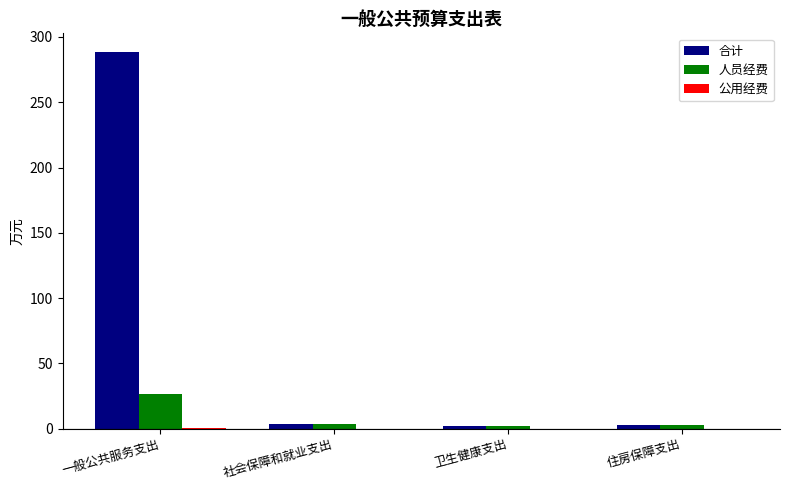

At which label does 人员经费 first exceed 3?

一般公共服务支出